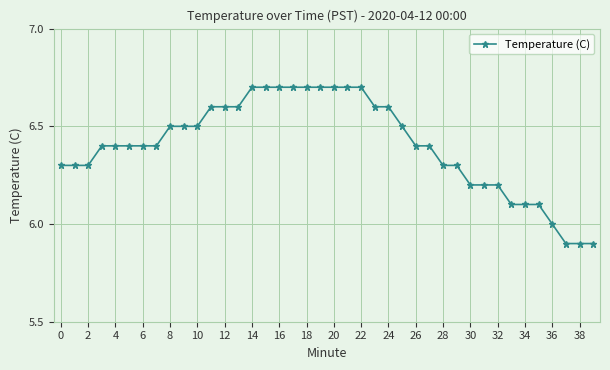

How many values are between 6 and 7?

37